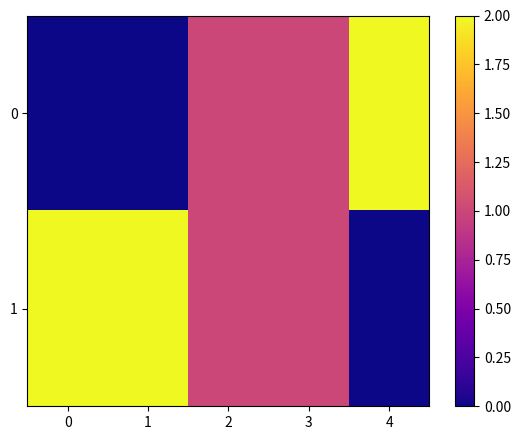

Which series has the largest total across all categories?

row_1